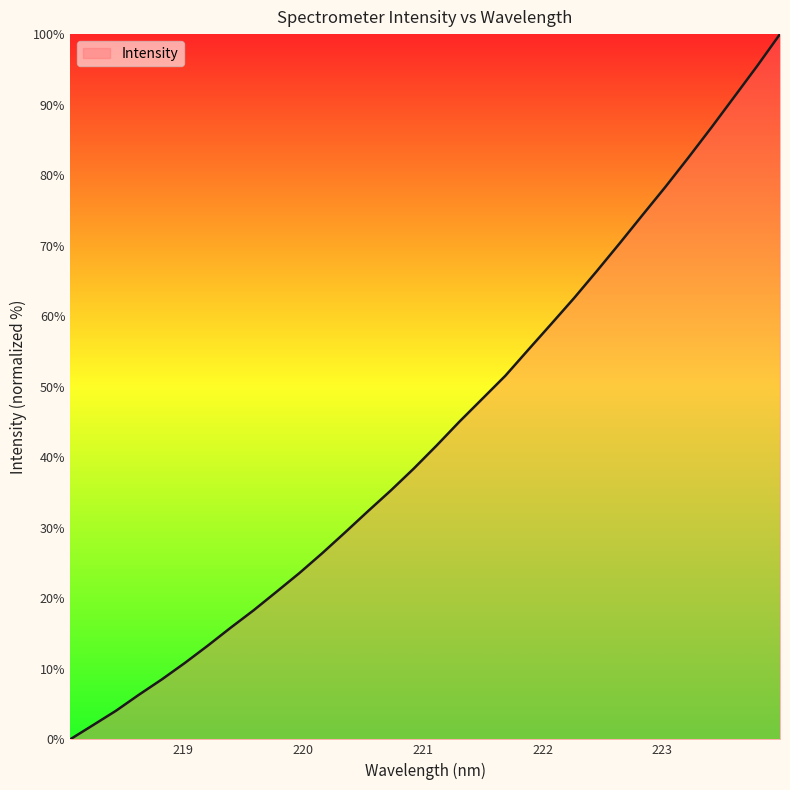

What is the greatest value displayed?

100.0